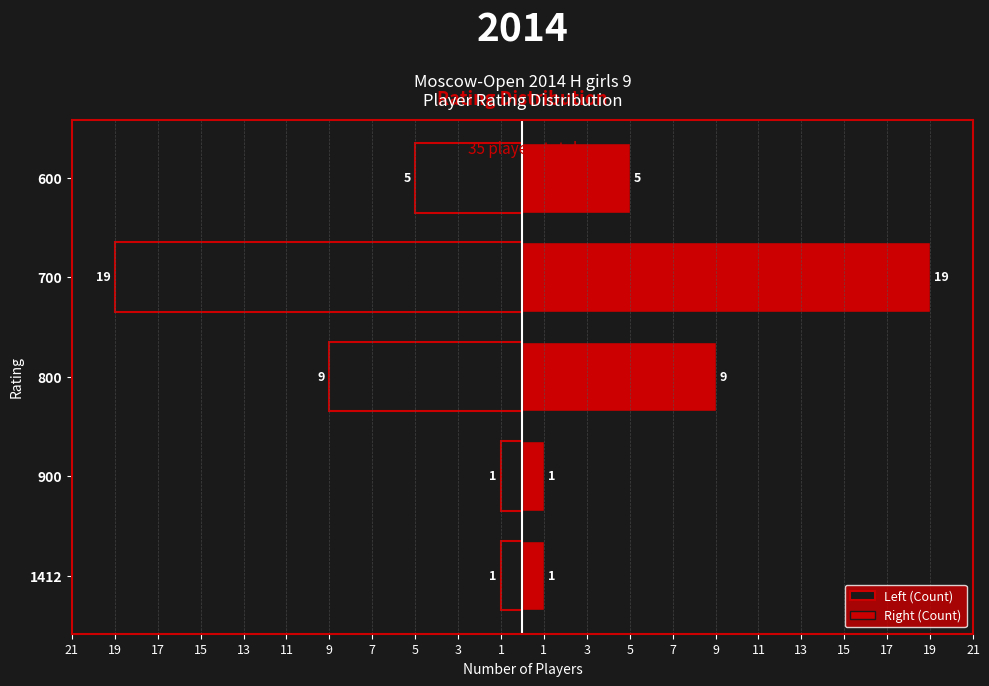

Is it true that Right (Count) equals 2 at 800?

False